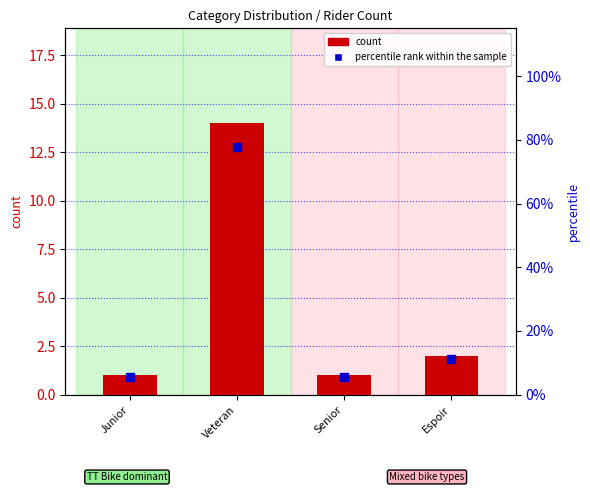

Is the value of percentile rank within the sample at Veteran greater than the value of count at Veteran?

Yes